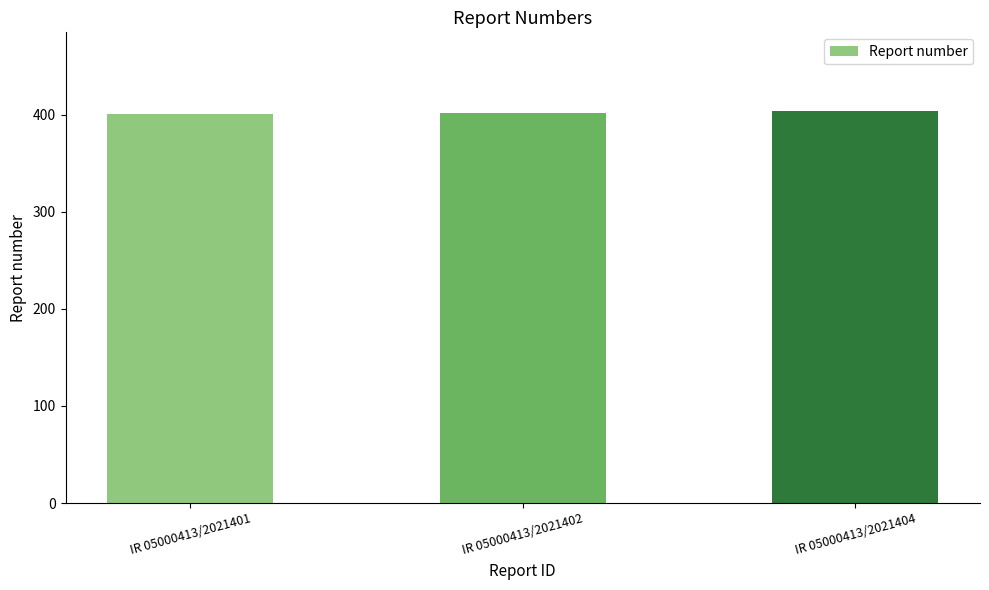

What is the ratio of the value at IR 05000413/2021404 to the value at IR 05000413/2021402?

1.0